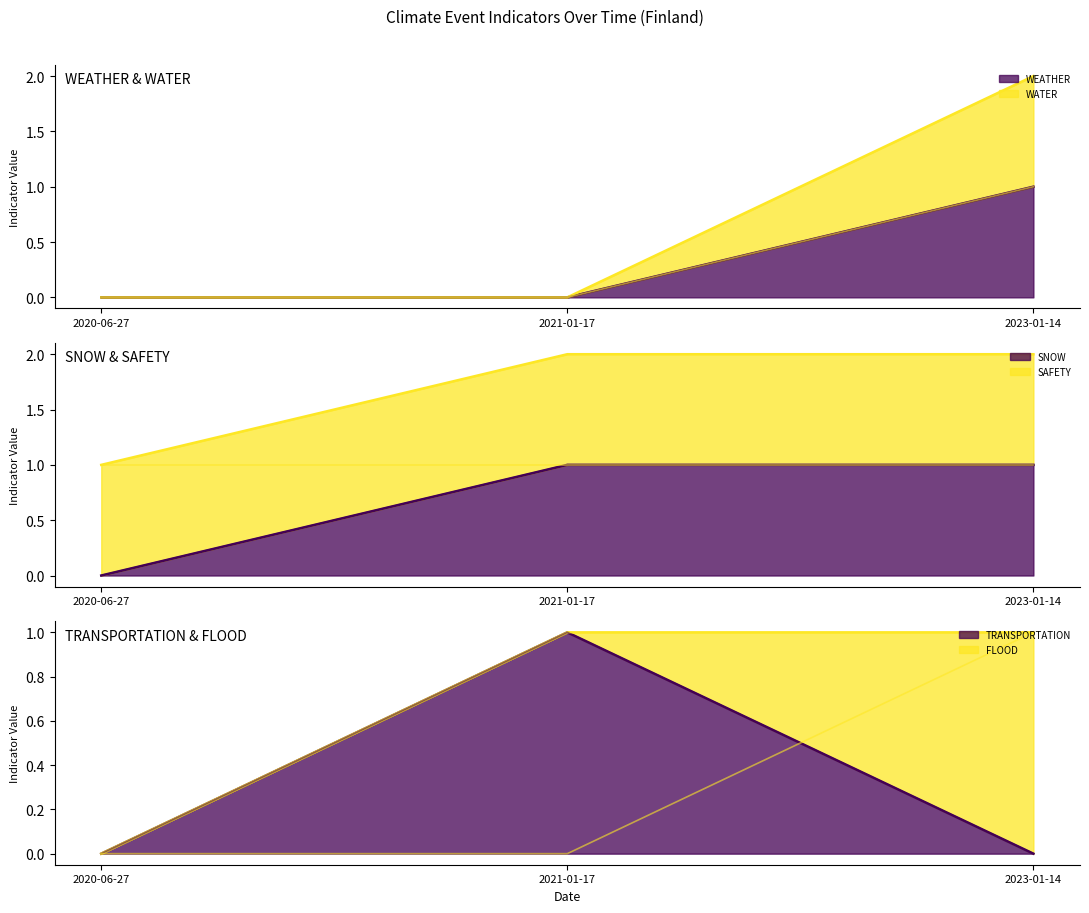

At which category does the chart reach its peak across all series?

2023-01-14